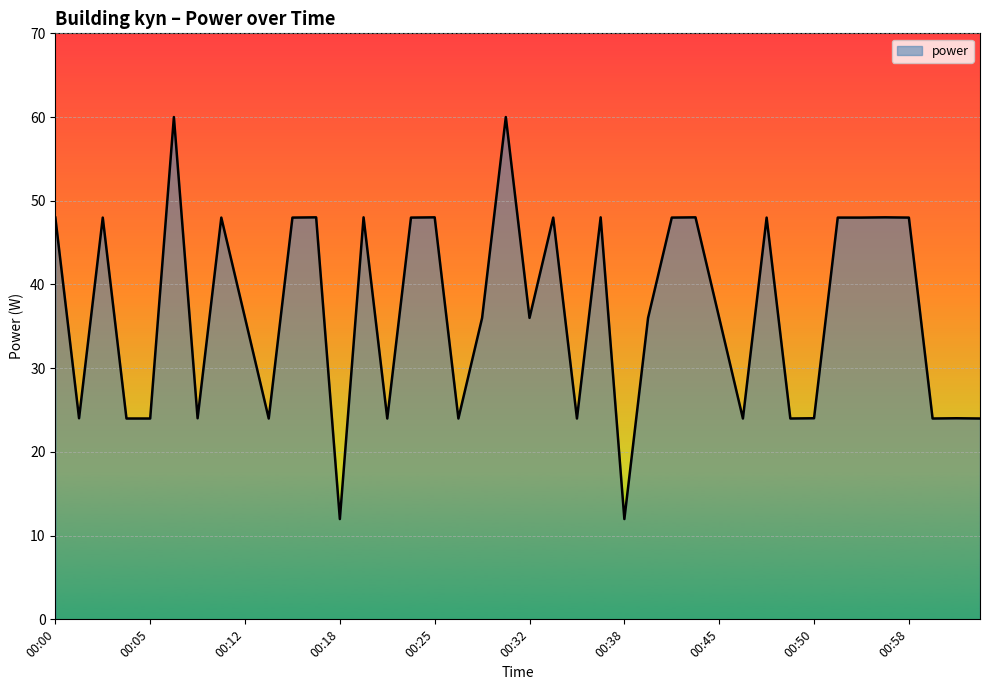

What is the greatest value displayed?

60.0